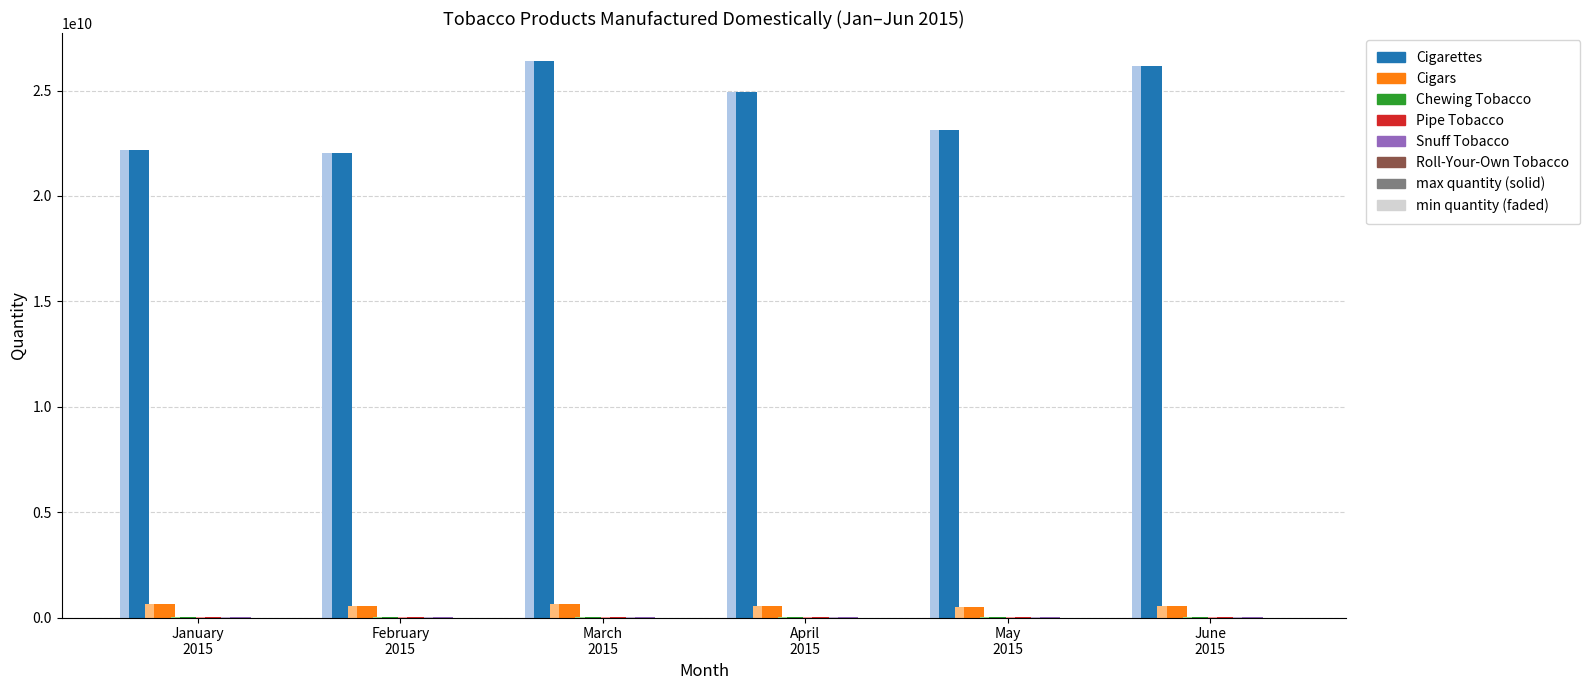

Reading right to left, what are all the values shown in this chart?

Cigarettes: 26184861736	23116650209	24934579624	26410765500	22033071194	22174700137
Cigars: 561767669	503276725	549527910	655457016	540958558	640722981
Chewing Tobacco: 1930357	1647296	1741401	1742007	1516942	1713970
Pipe Tobacco: 3190508	2977151	3020987	3358284	3128189	3288028
Snuff Tobacco: 10088116	9776038	9974175	10362142	8601163	9345040
Roll-Your-Own Tobacco: 309973	266422	266278	305728	229474	303215